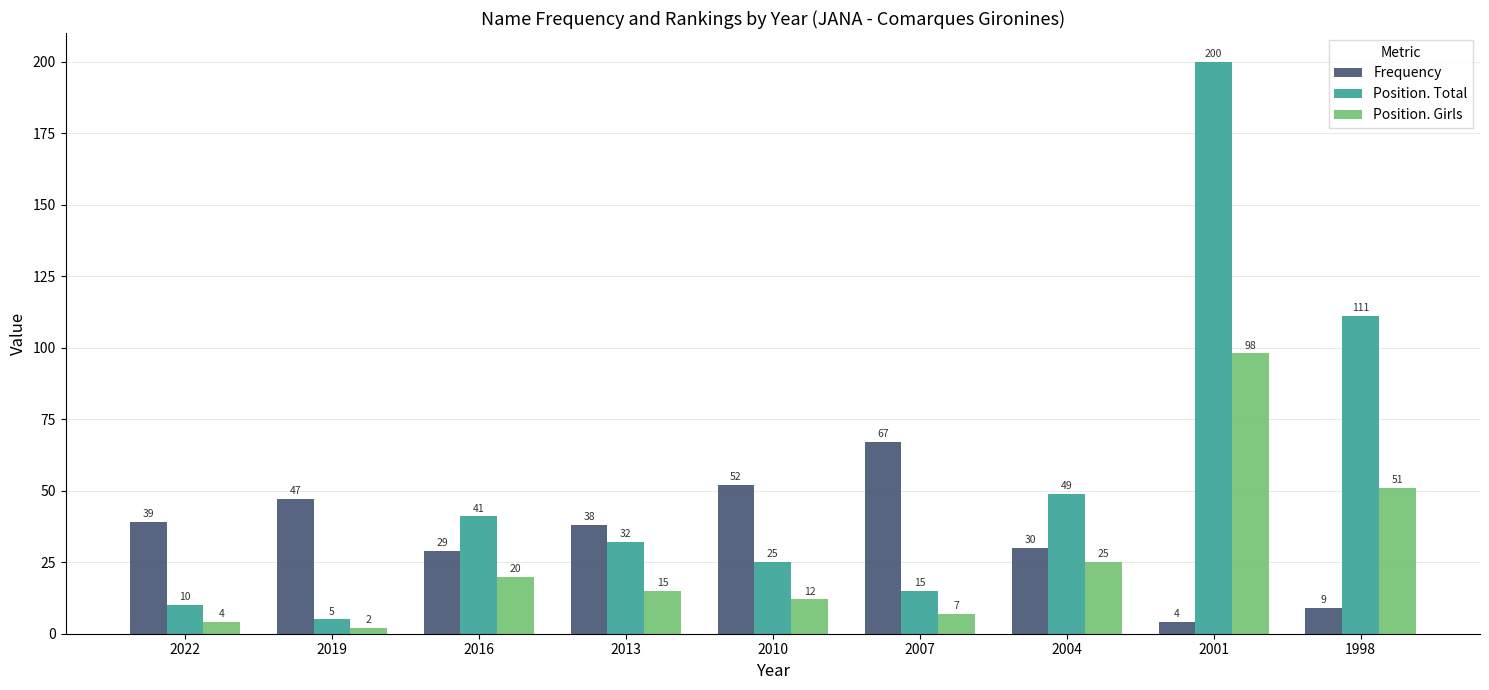

What is the greatest value displayed?

200